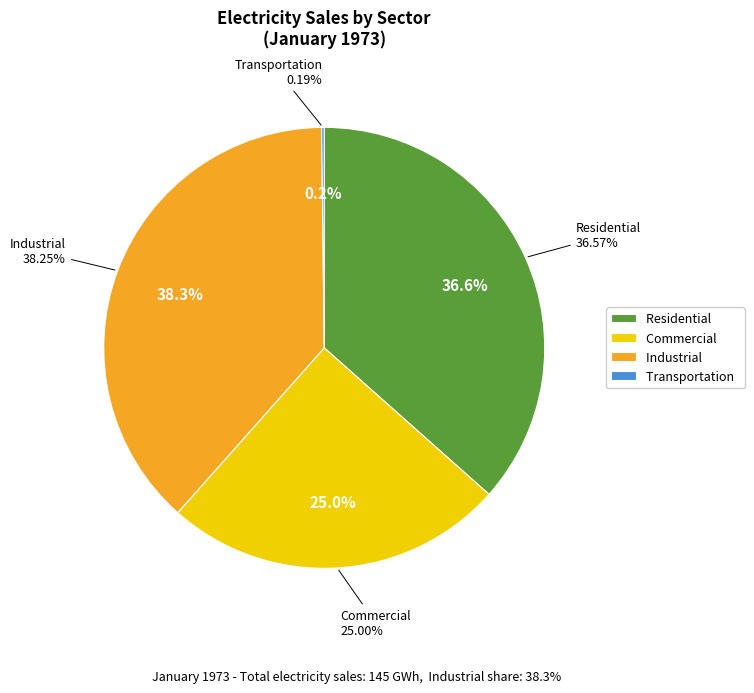

To the nearest percent, what is the difference between the Residential and Industrial slice percentages?

2%